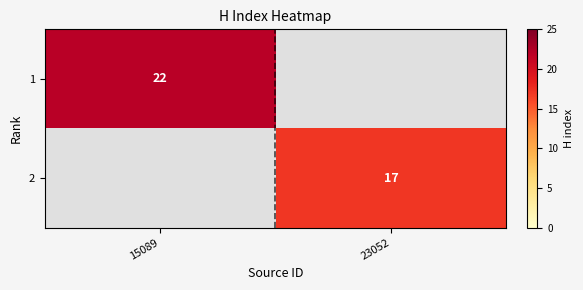

What is the spread (max minus min) of values at 23052?

17